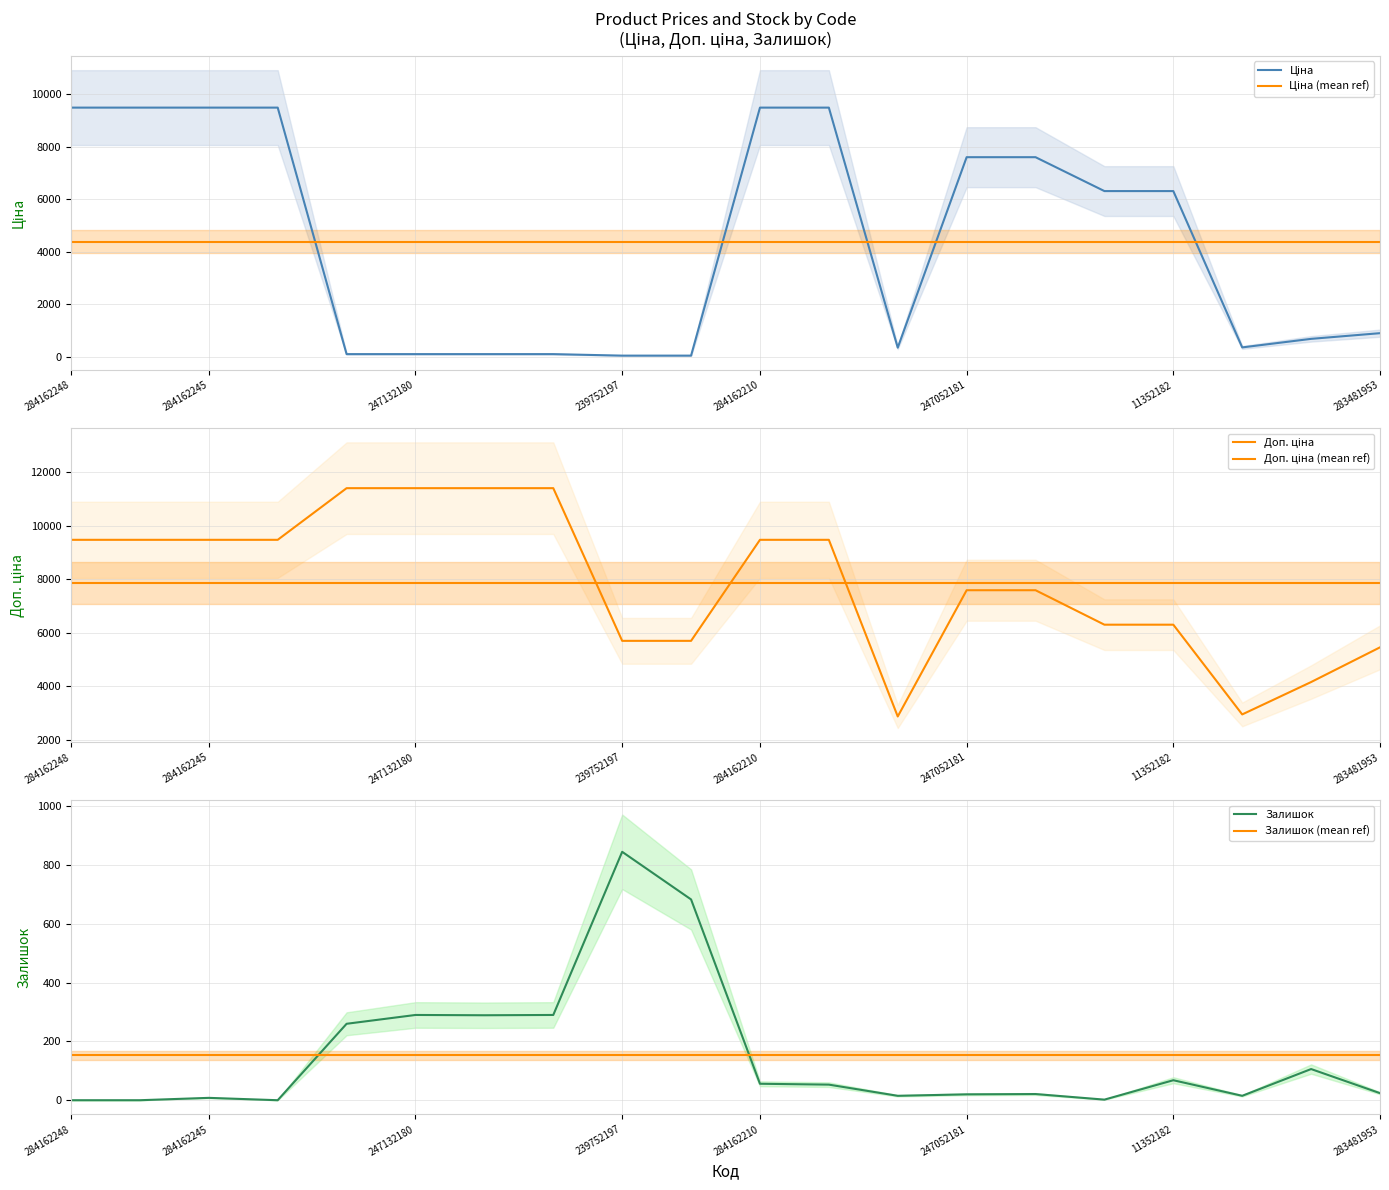

True or false: Доп. ціна (mean ref) and Залишок (mean ref) cross at least once.

False